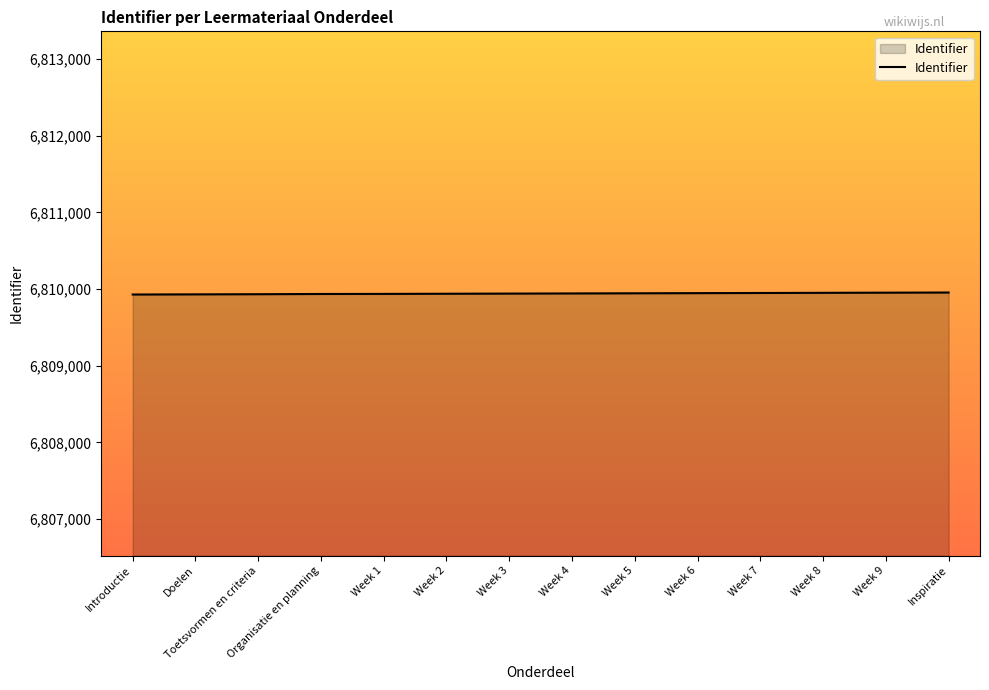

What is the approximate value at Inspiratie?

6809955